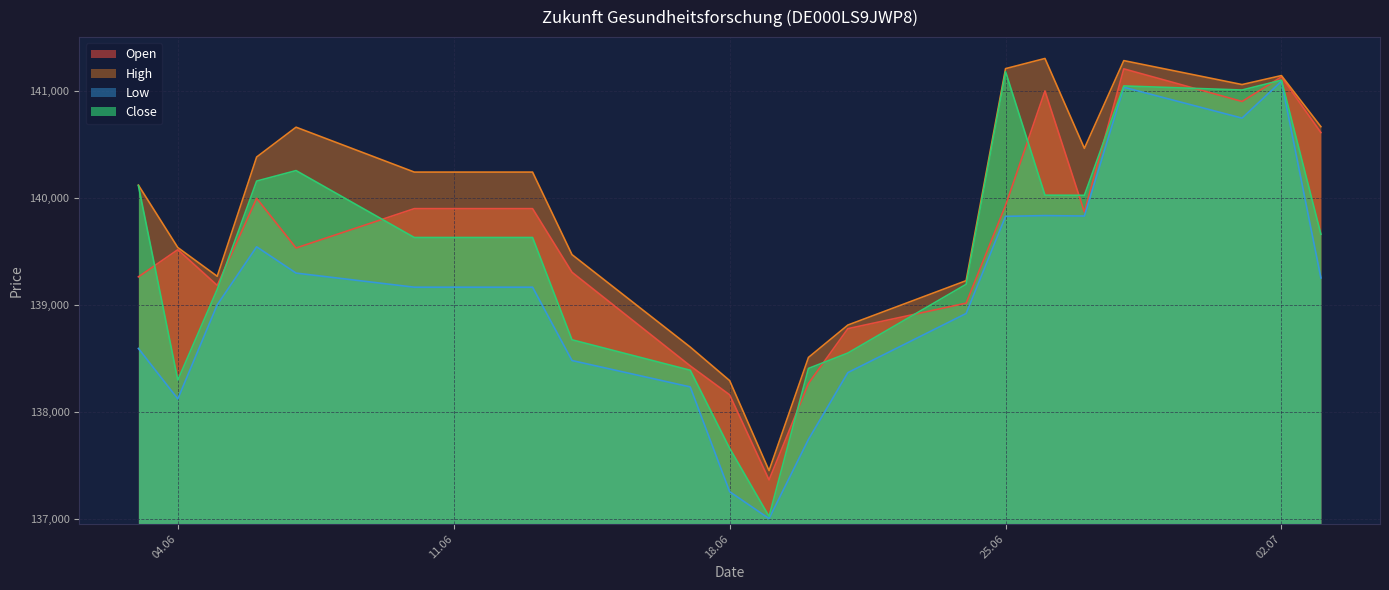

What is the difference between the maximum and minimum values in the Close series?

4162